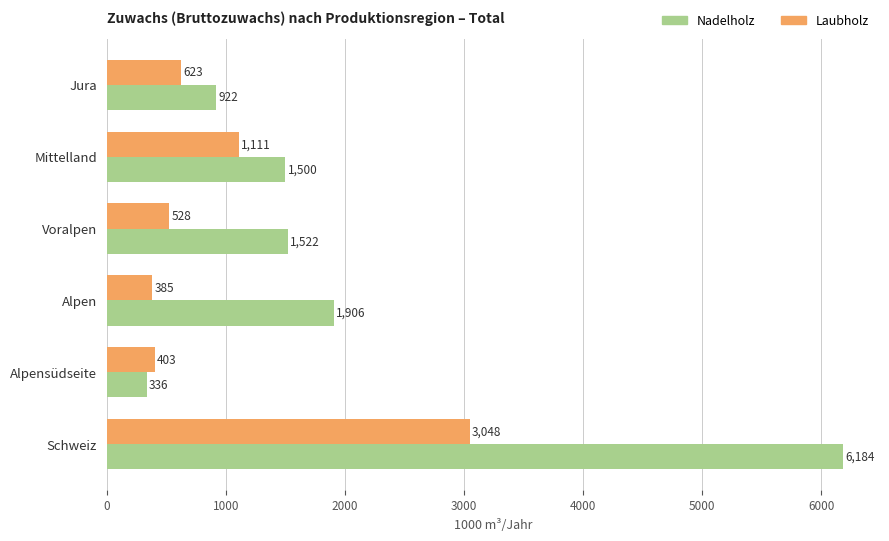

Rank the series by their maximum value, from lowest to highest.

Laubholz, Nadelholz